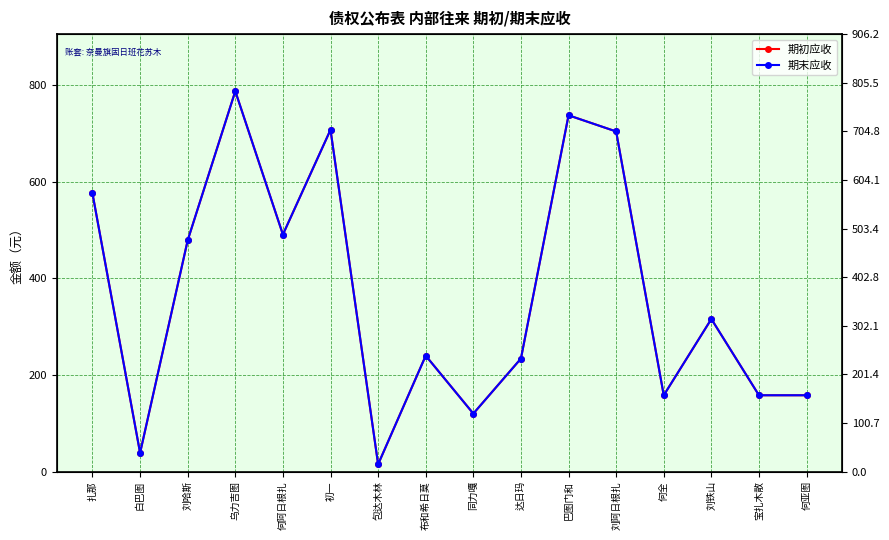

At which category does 期末应收 reach its first local peak?

乌力吉图